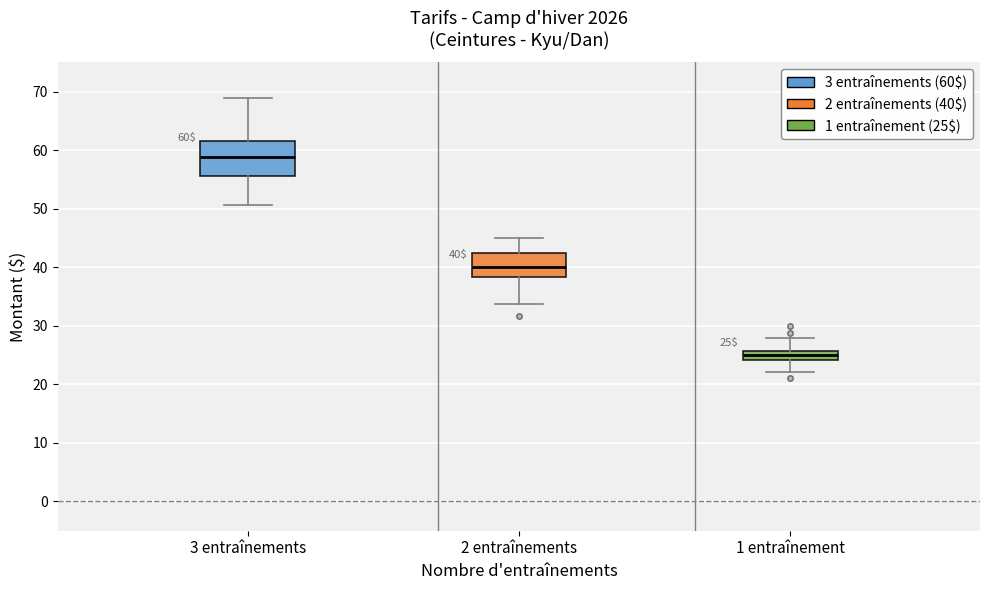

Which box's median line is the lowest?

1 entraînement